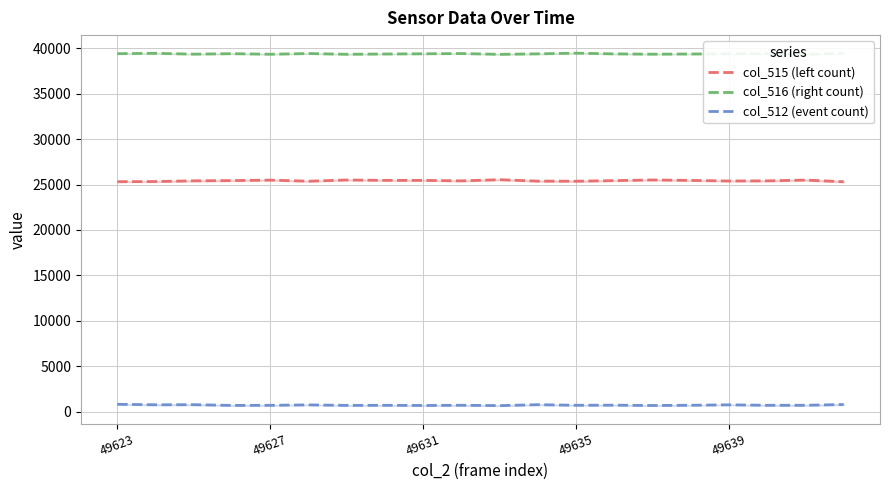

How many lines are shown in the chart?

3